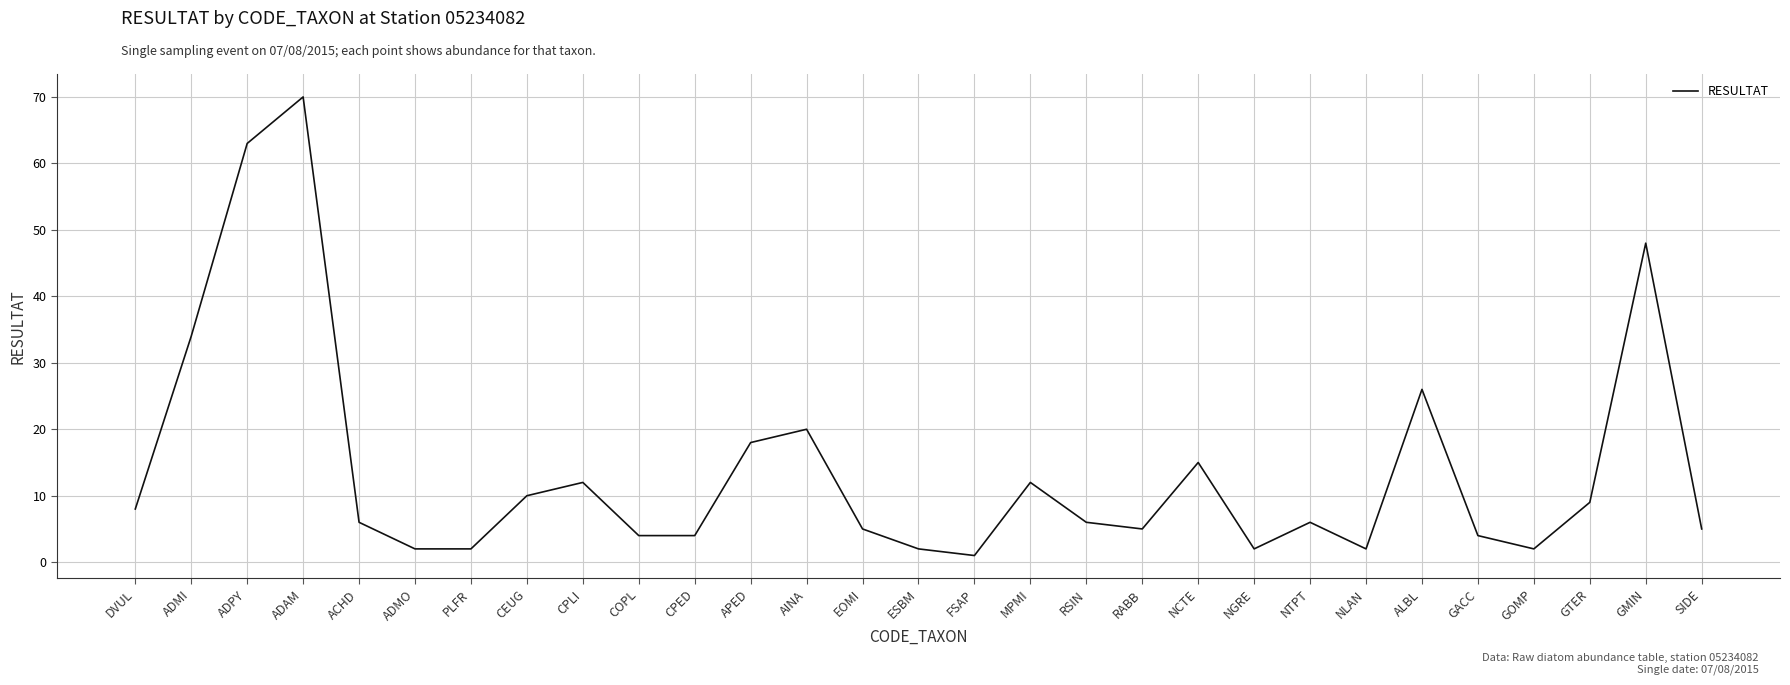

What is the difference between the maximum and minimum values?

69